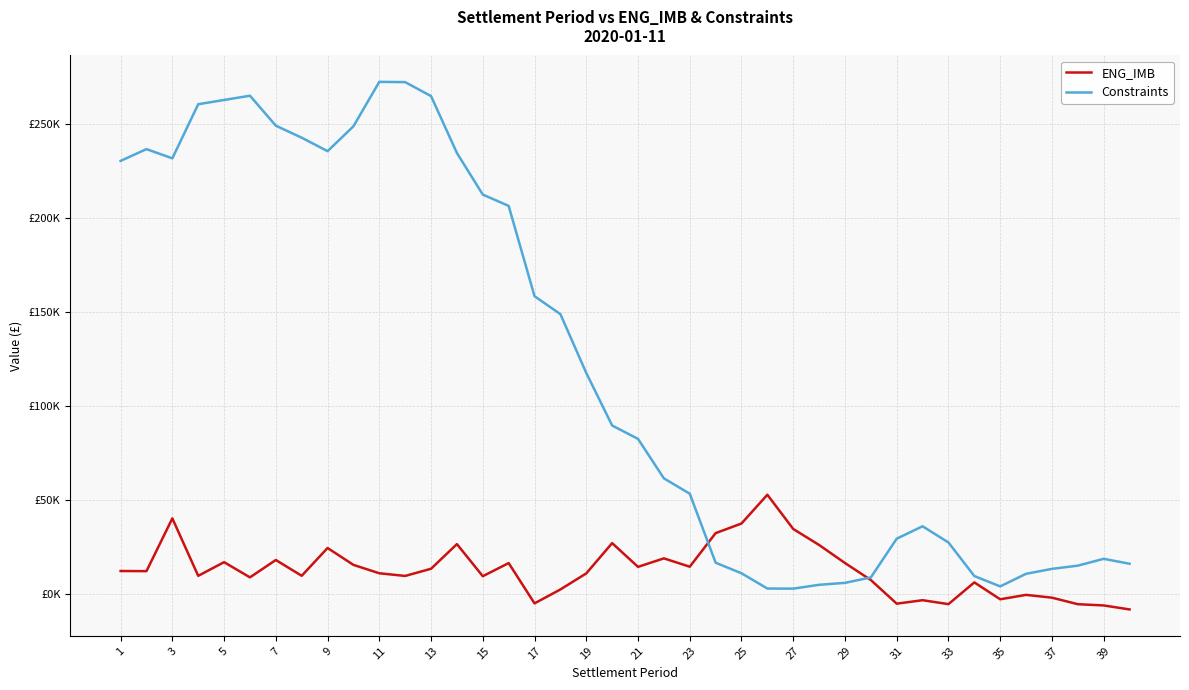

What are all the series names shown in the legend?

ENG_IMB, Constraints